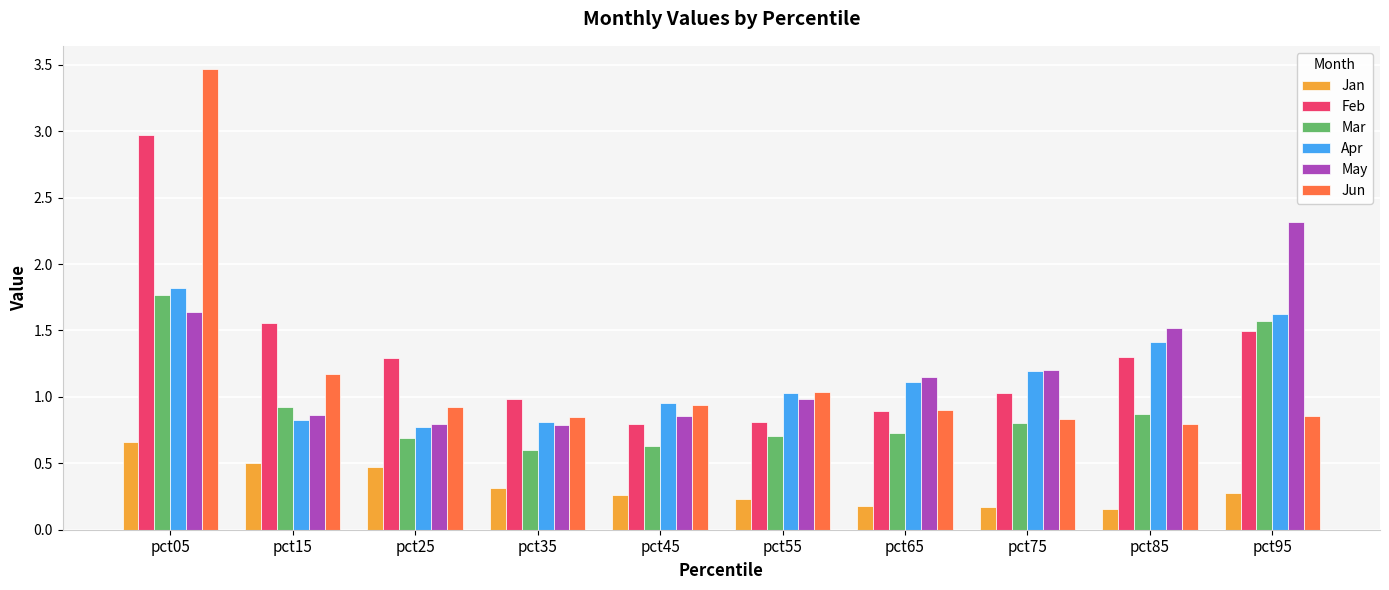

True or false: May has a value of 0.9 at pct45.

True